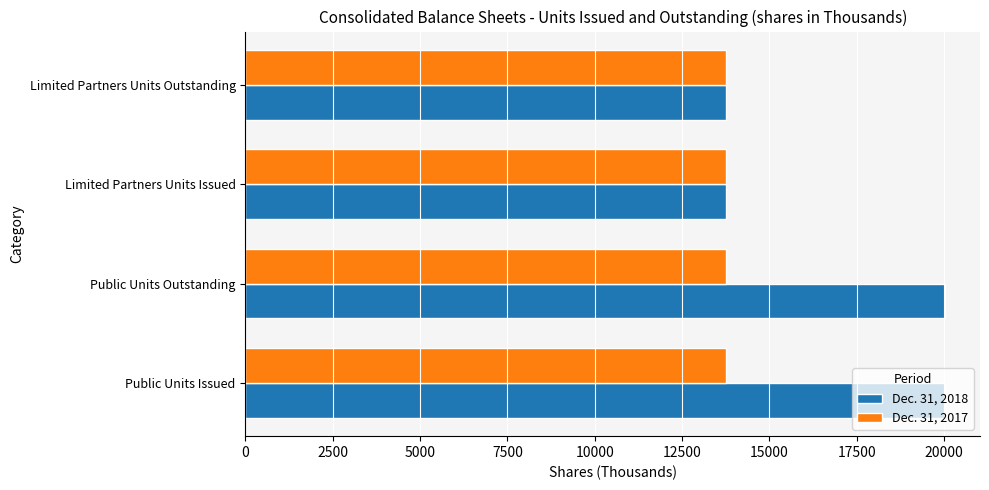

Which series has the largest total across all categories?

Dec. 31, 2018